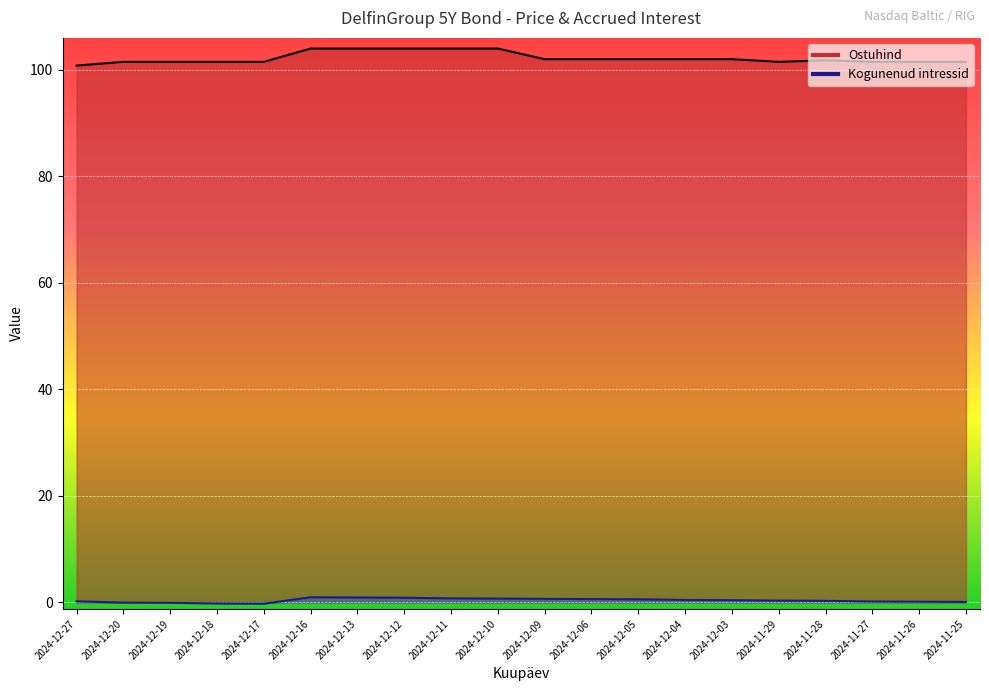

How many values in Kogunenud intressid are above zero?

16